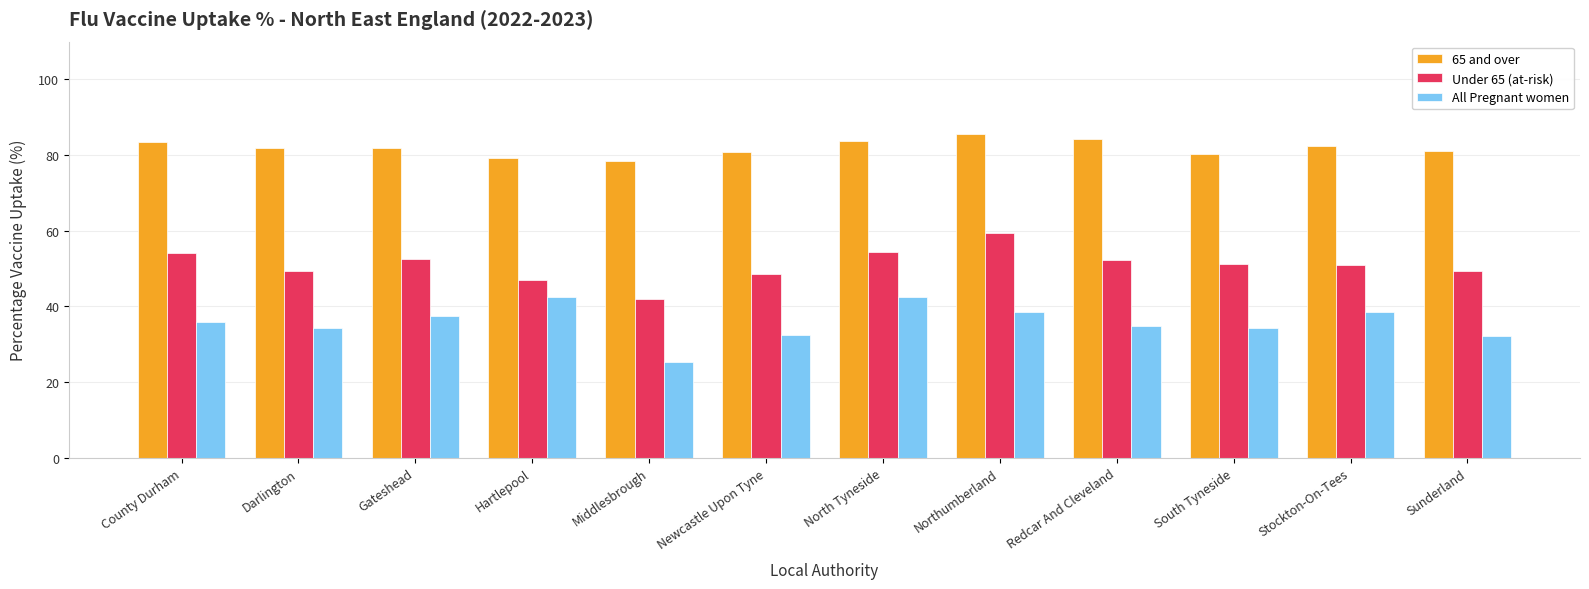

True or false: Under 65 (at-risk) has a value of 41.9 at Middlesbrough.

True